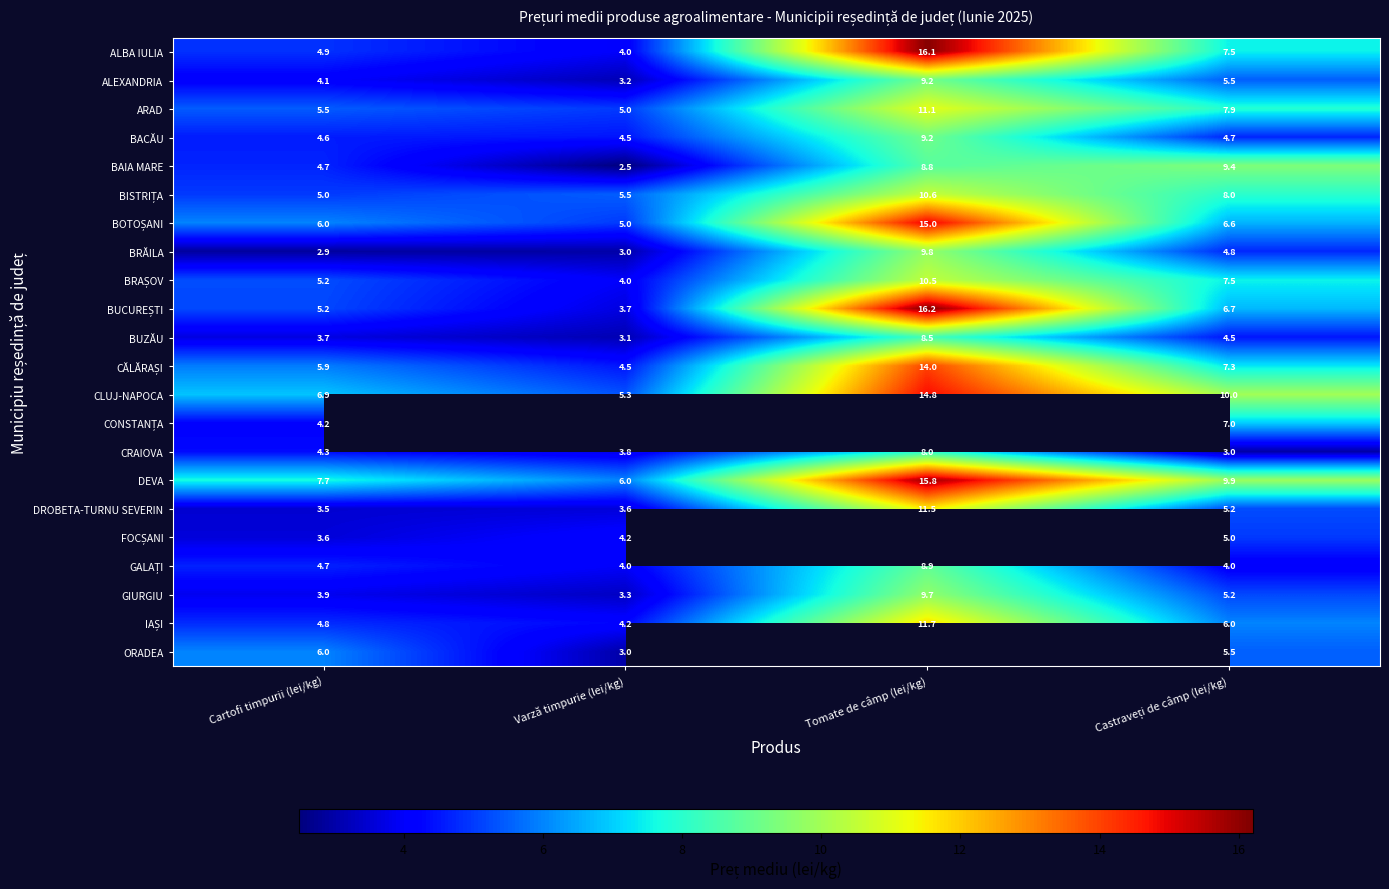

At which label does ALBA IULIA reach its peak?

Tomate de câmp (lei/kg)